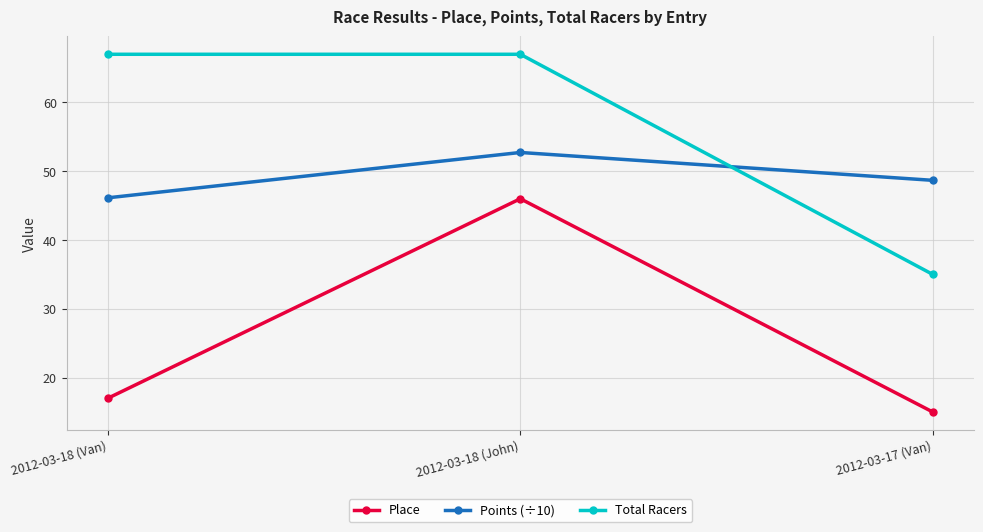

What is the highest value of the Points (÷10) series?

52.7